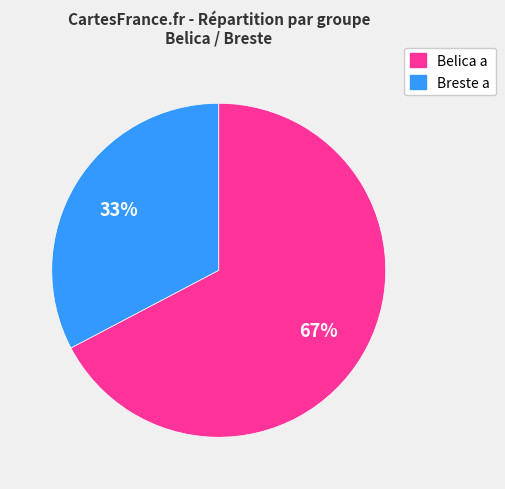

To the nearest percent, what is the average slice percentage?

50%